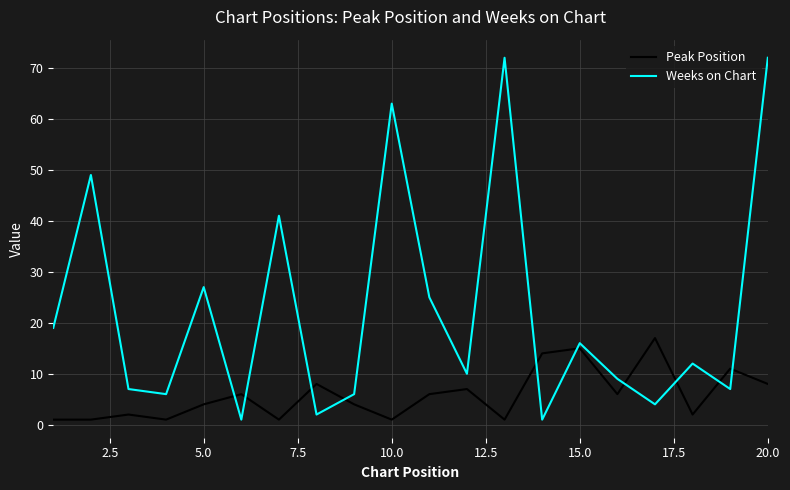

Which series has the largest total across all categories?

Weeks on Chart